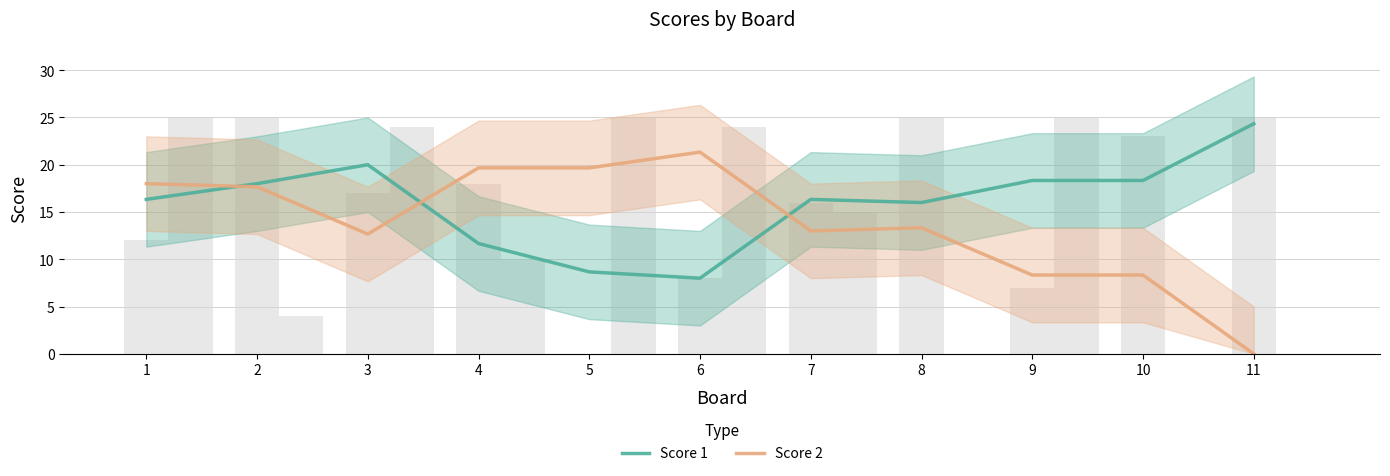

What is the sum of all Score 1 values?

176.0